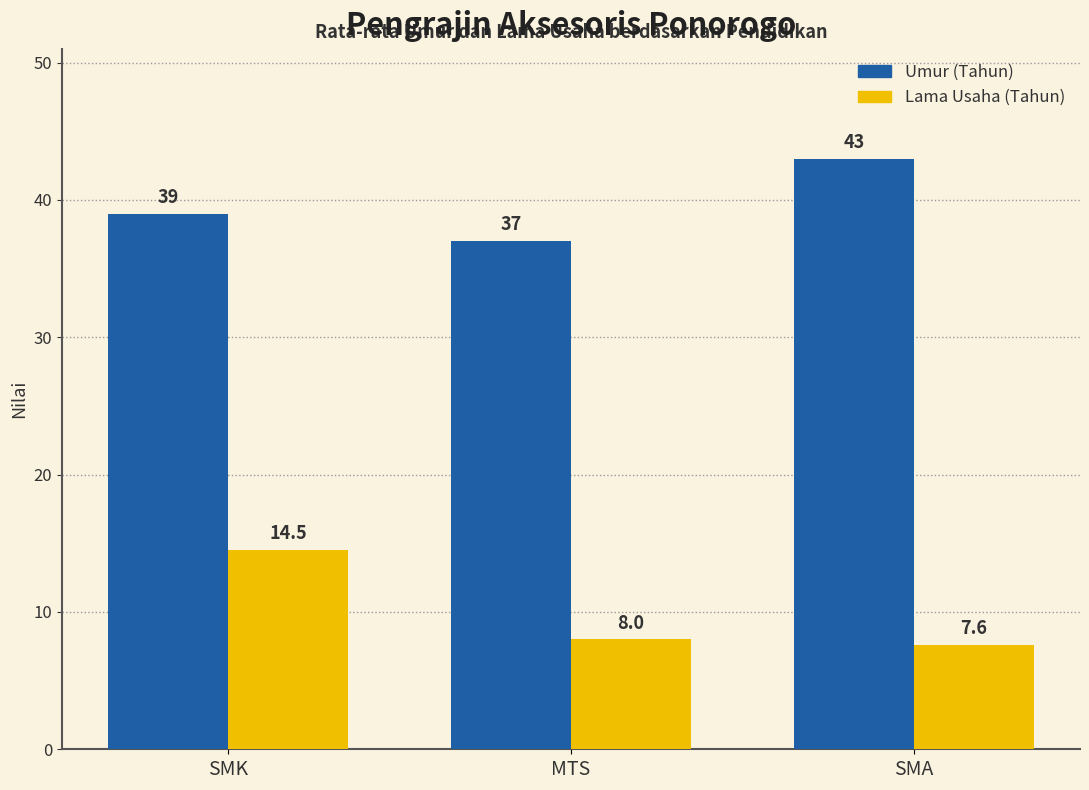

Reading left to right, transcribe all the data shown in this chart.

Umur (Tahun): SMK=39.0	MTS=37.0	SMA=43.0
Lama Usaha (Tahun): SMK=14.5	MTS=8.0	SMA=7.6